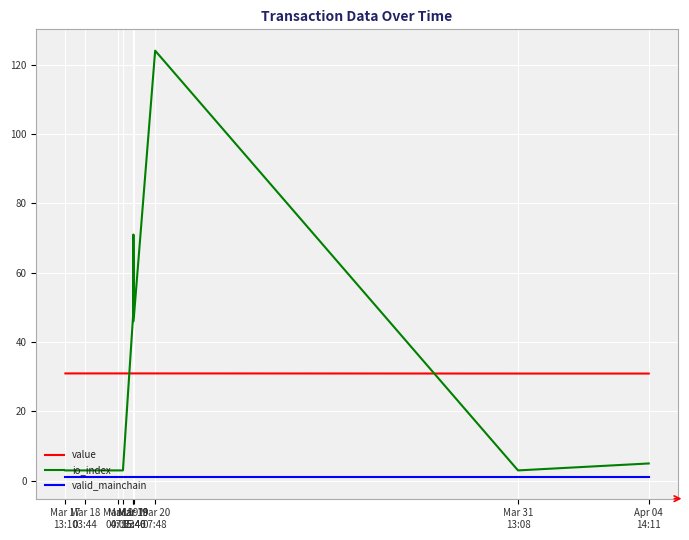

What is the highest value of the value series?

31.0